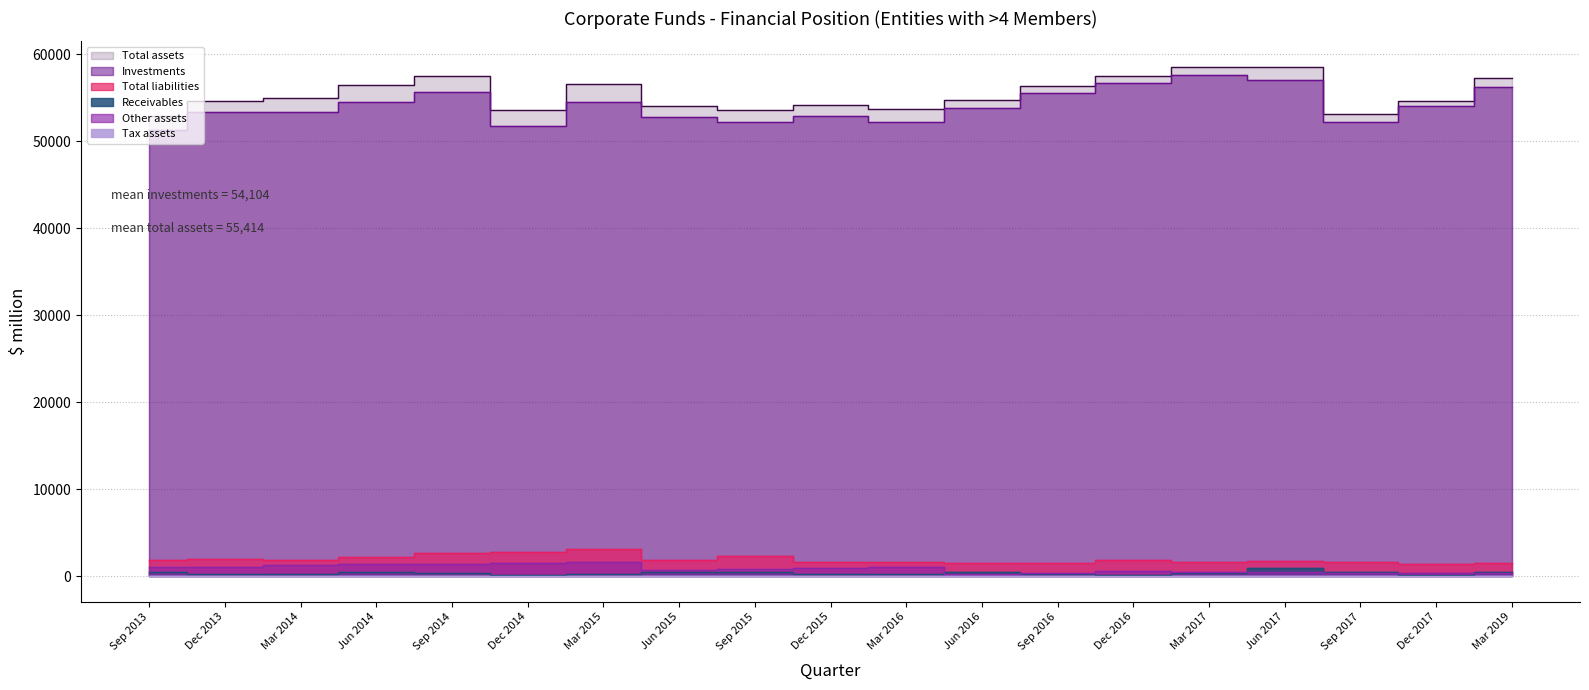

Rank the categories by Total assets value from lowest to highest.

Sep 2013, Sep 2017, Dec 2014, Sep 2015, Mar 2016, Jun 2015, Dec 2015, Dec 2013, Dec 2017, Jun 2016, Mar 2014, Sep 2016, Jun 2014, Mar 2015, Mar 2019, Sep 2014, Dec 2016, Mar 2017, Jun 2017